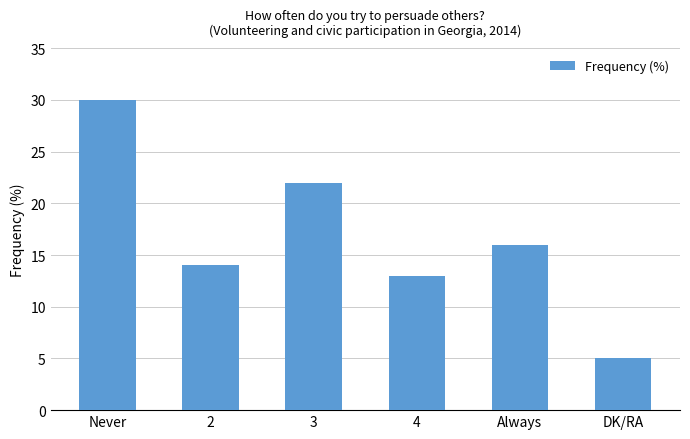

What position from the left is Never?

1